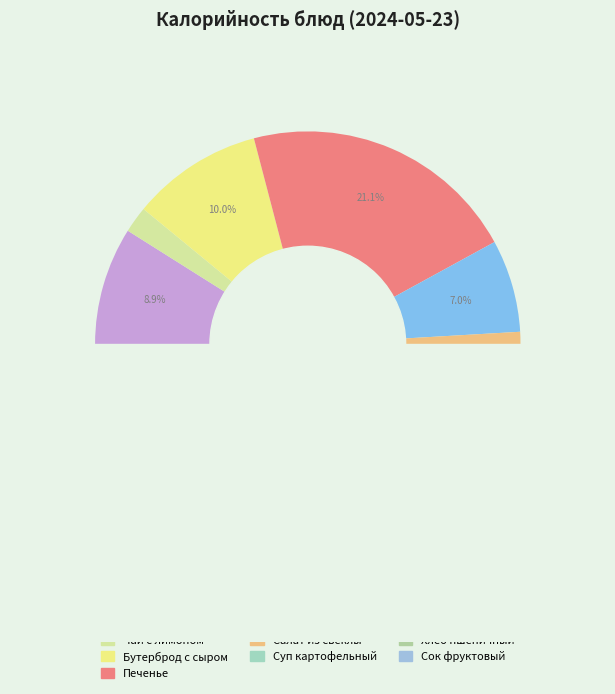

Approximately how many times larger is the value at Суп картофельный с макаронными изделиями compared to Печенье?

0.3